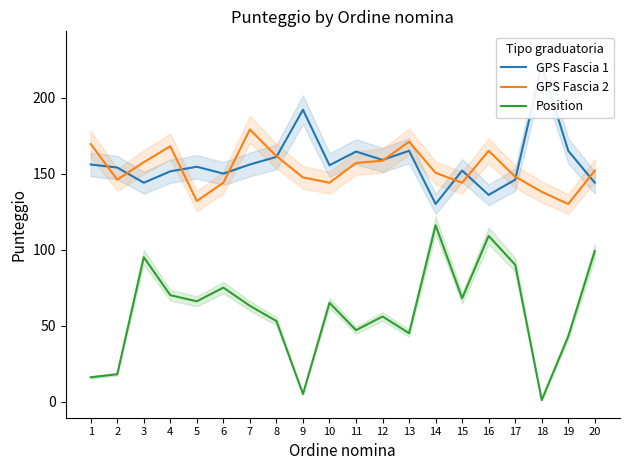

What is the value of the GPS Fascia 1 point at the 16th from the left?

136.0